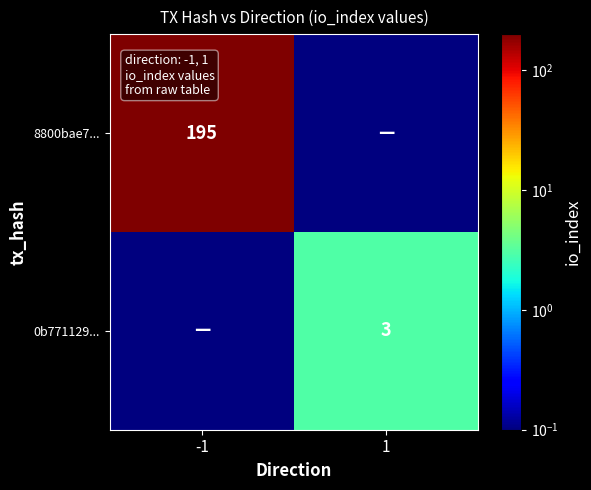

The value of 8800bae7... at -1 is 259.6. True or false?

False